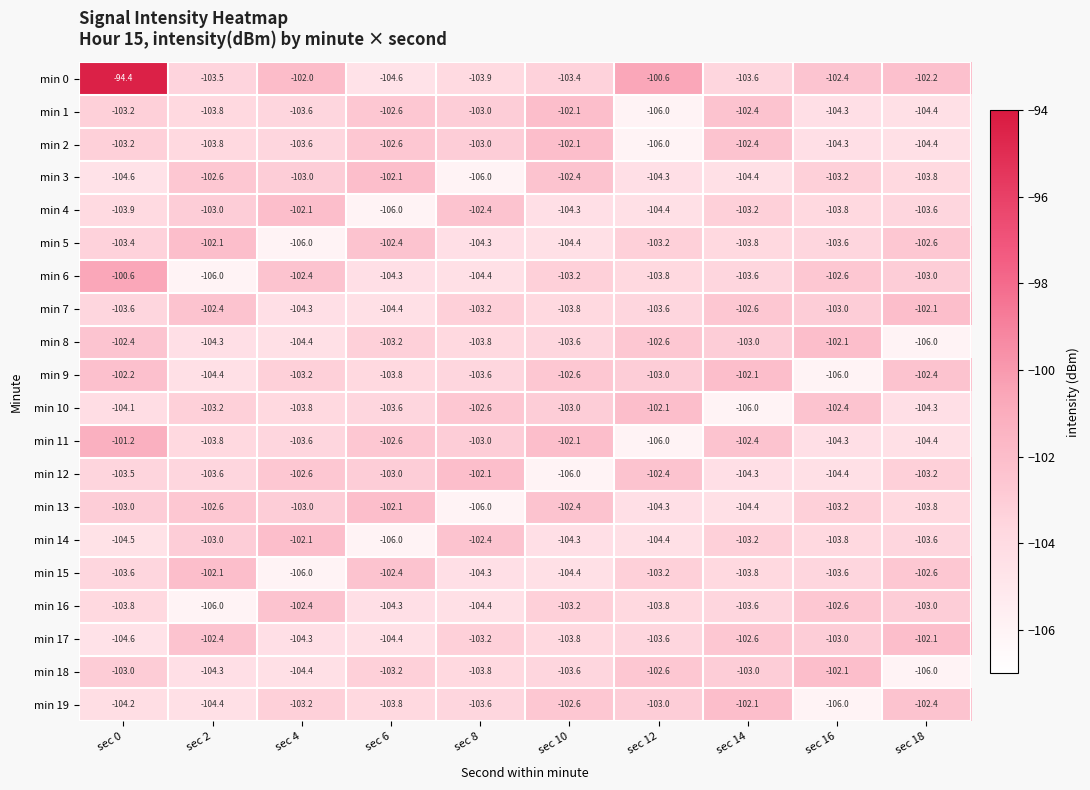

Which series has the largest total across all categories?

min 0